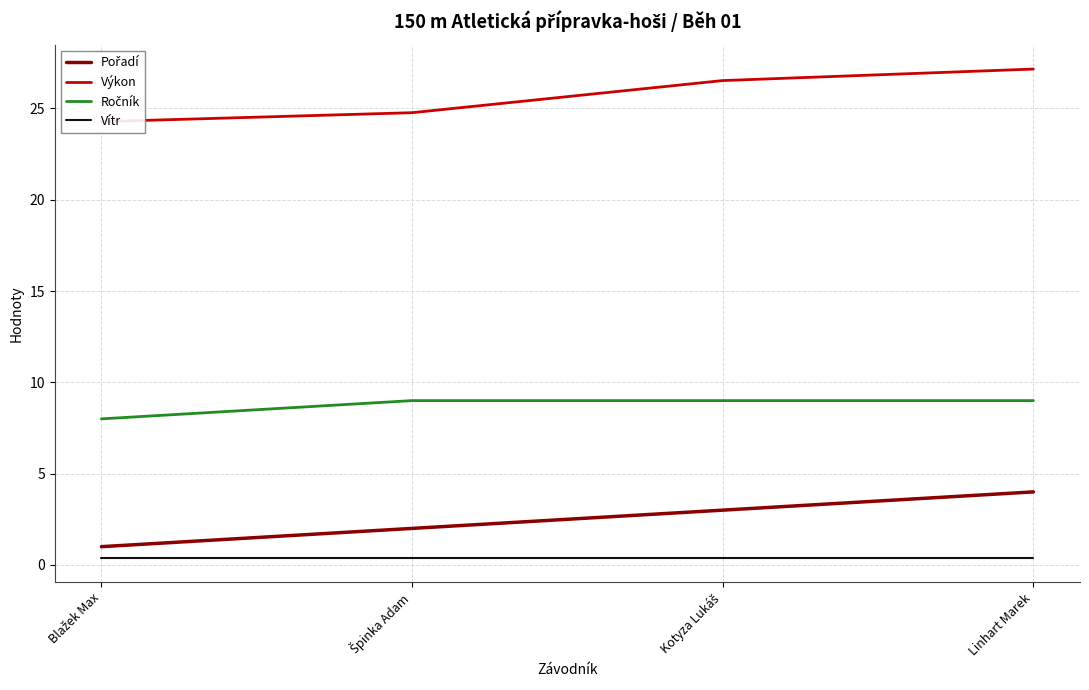

What are all the series names shown in the legend?

Pořadí, Výkon, Ročník, Vítr